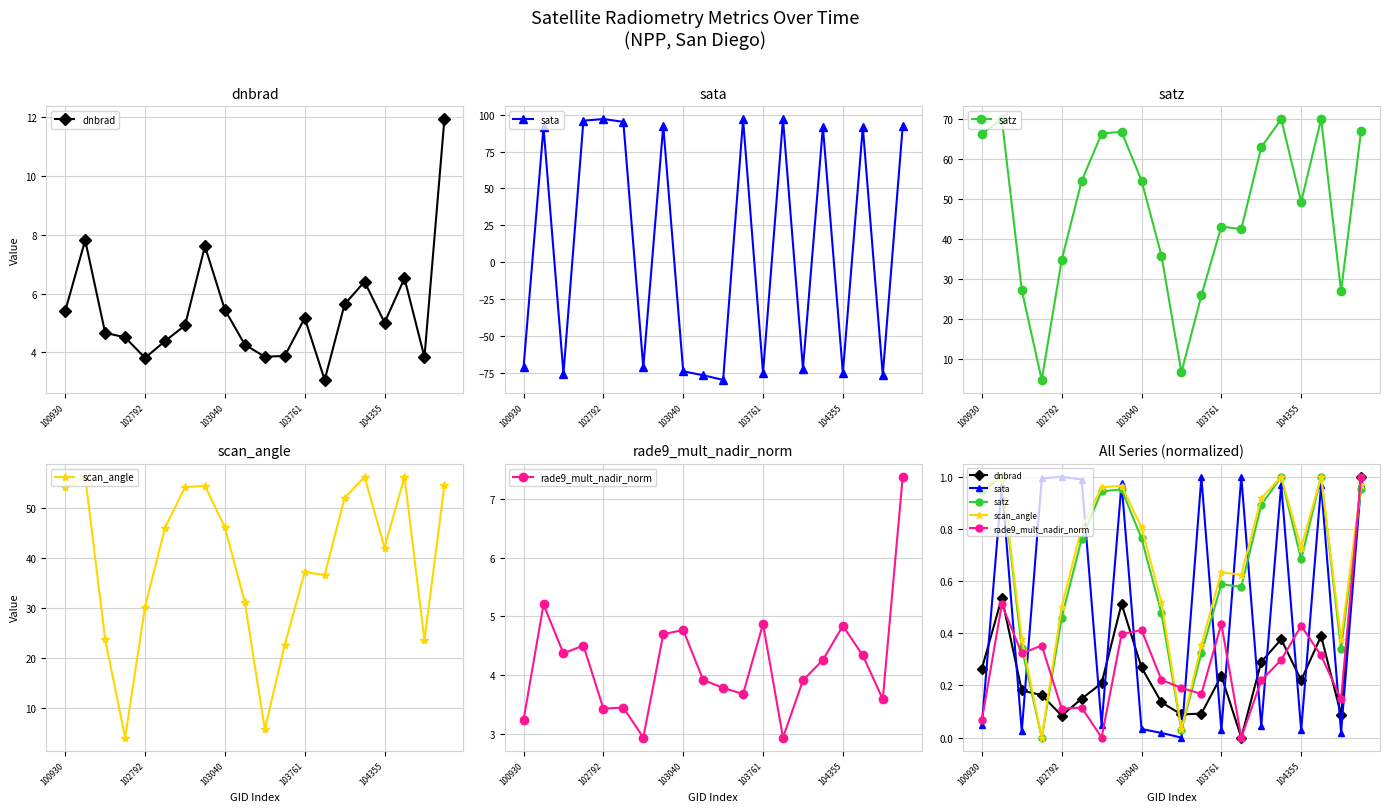

How many values in the dnbrad series exceed 0?

19